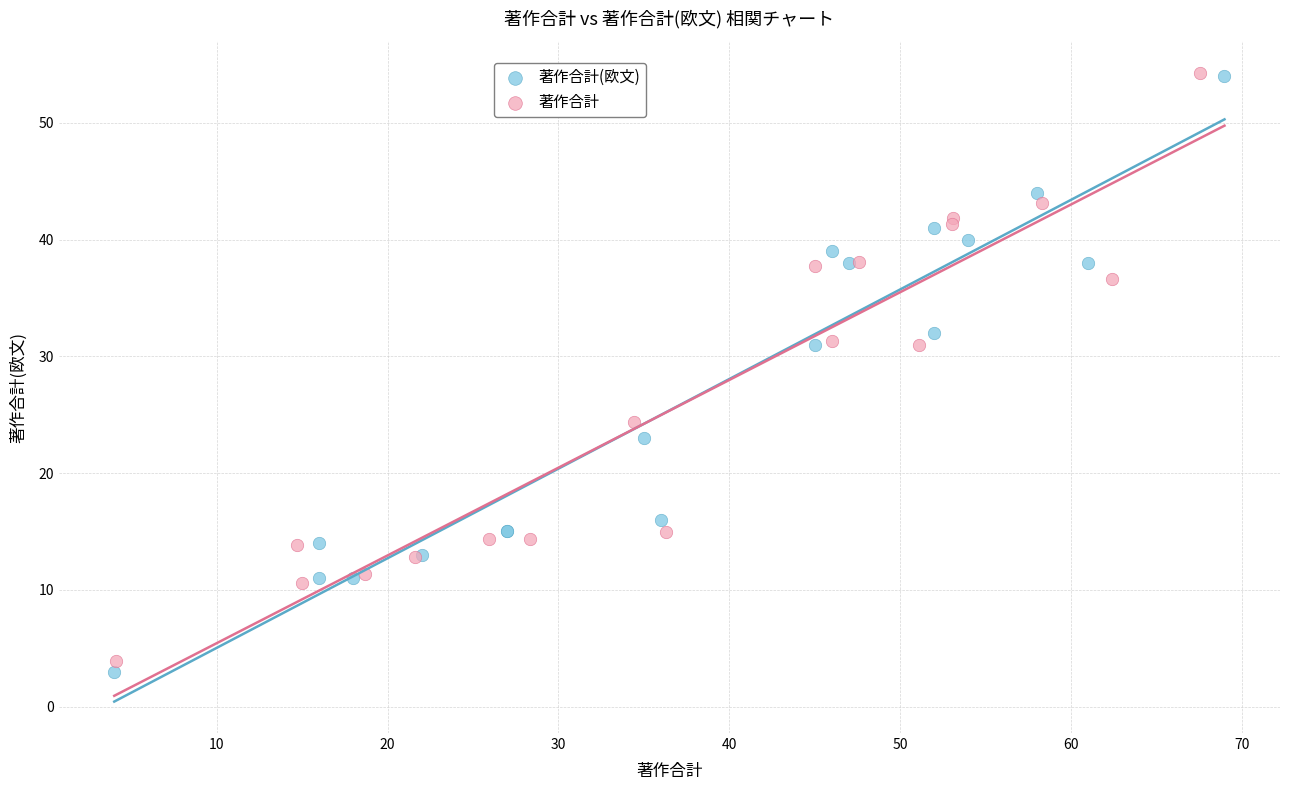

Which series has the largest Y range (max minus min)?

著作合計(欧文)